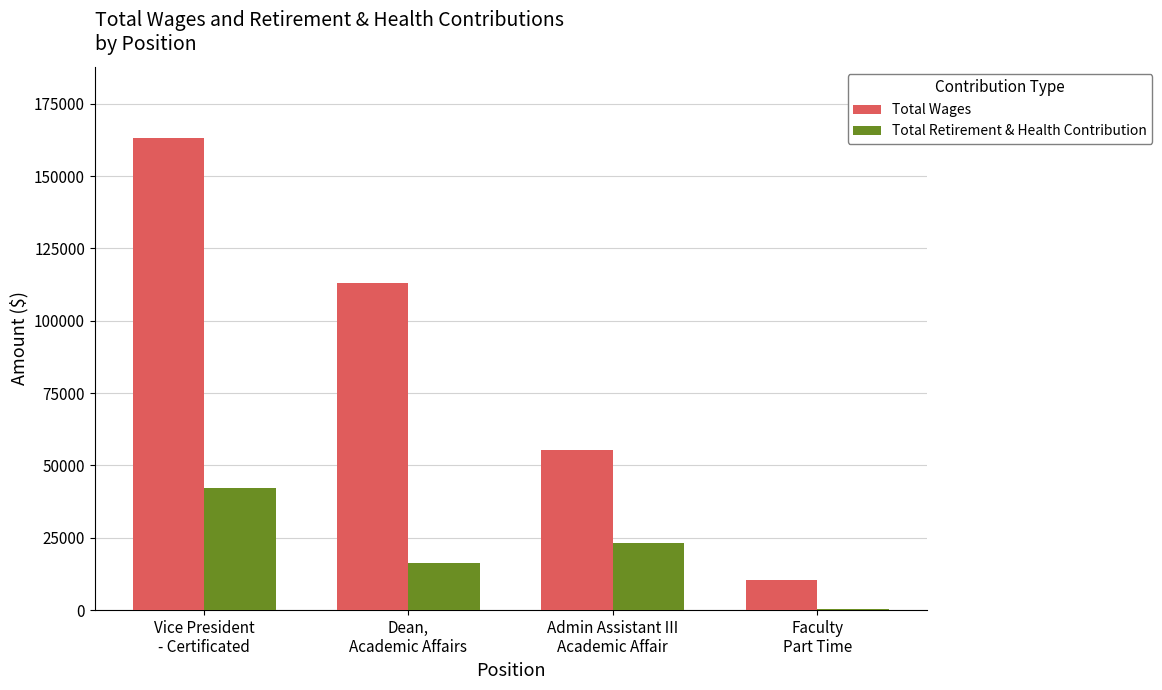

Which series has the largest range (max minus min)?

Total Wages